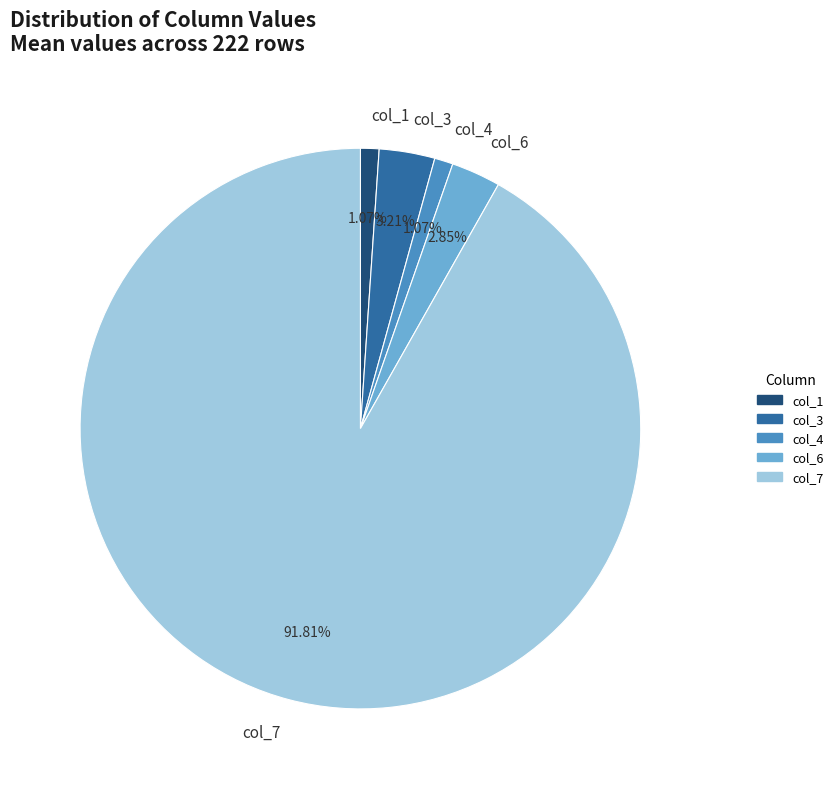

Do col_4 and col_3 together represent more than half of the pie?

No